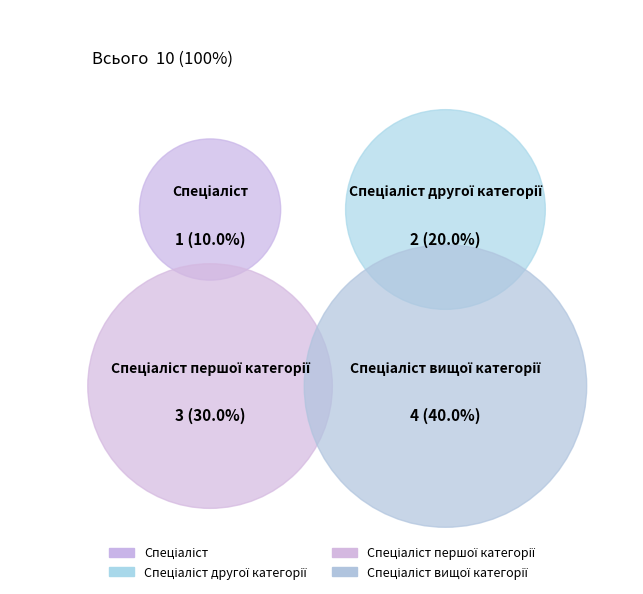

Does Спеціаліст першої категорії account for over 50% of the chart?

No